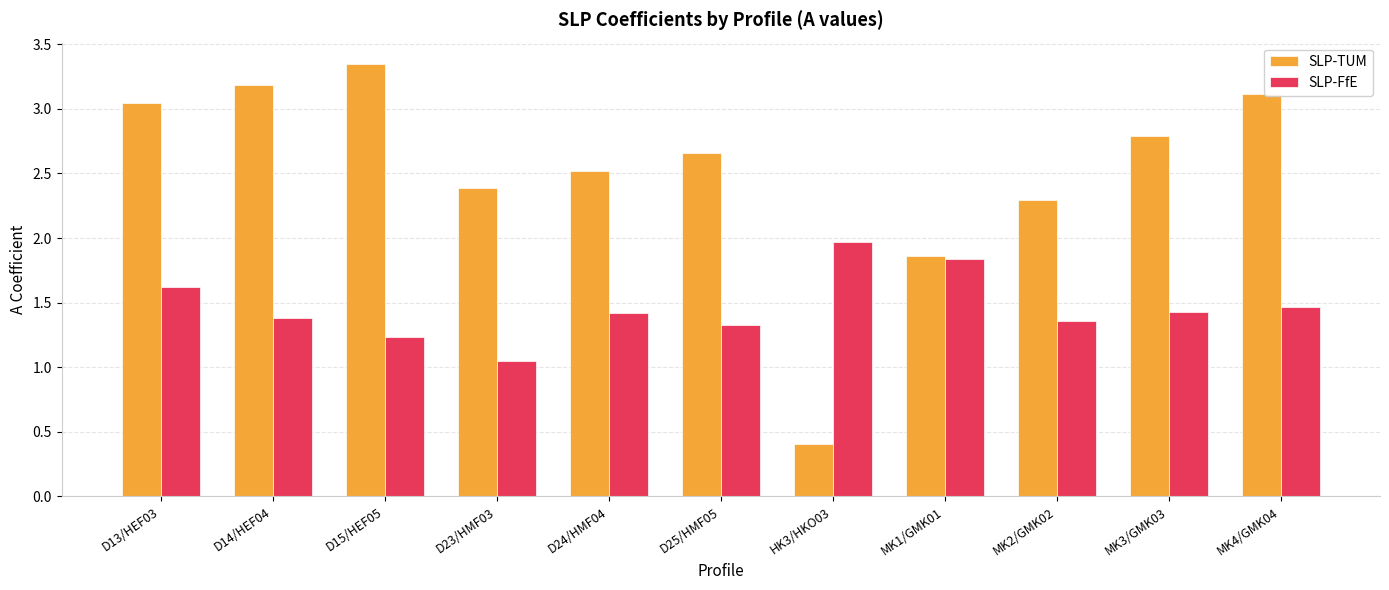

Which category has the highest value across all series?

D15/HEF05